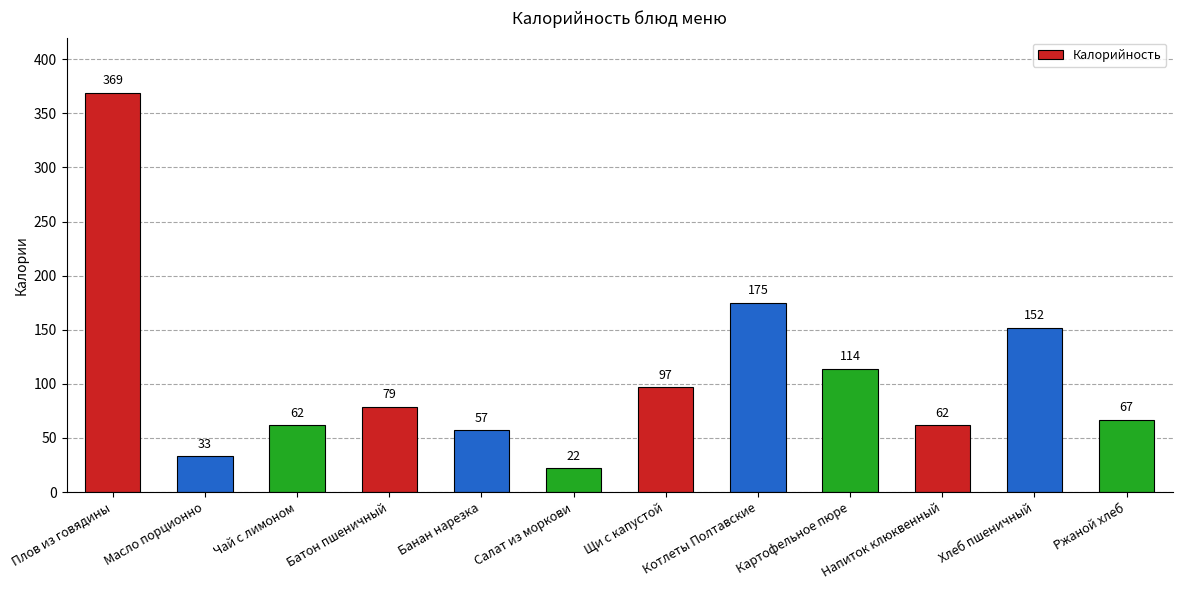

At which category does the chart reach its minimum across all series?

Салат из моркови